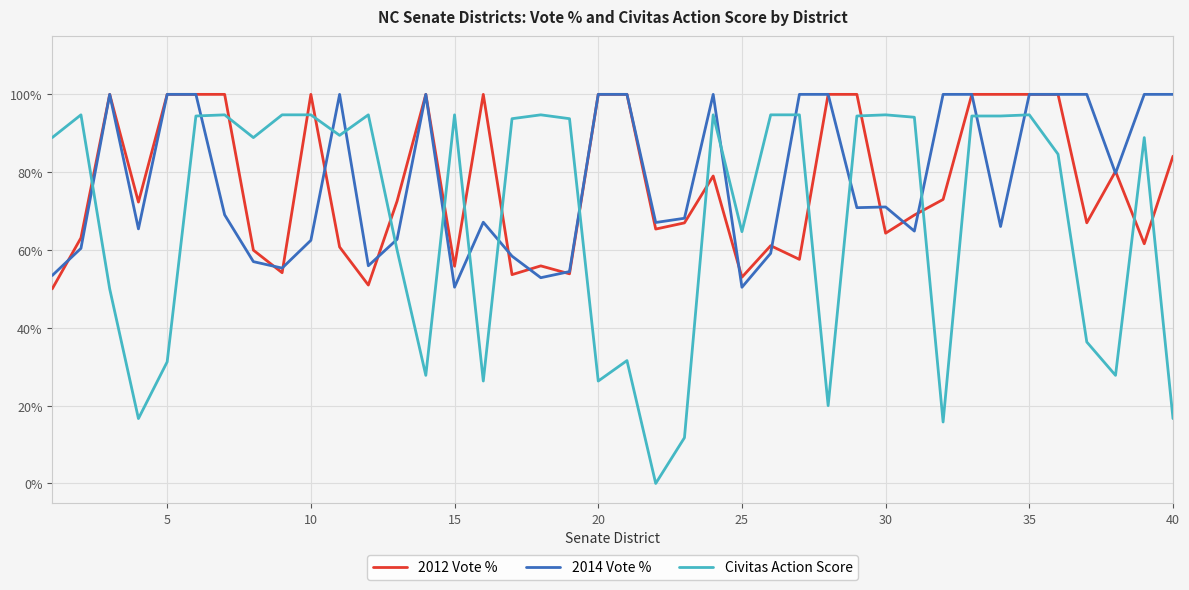

Does the chart have visible grid lines?

Yes